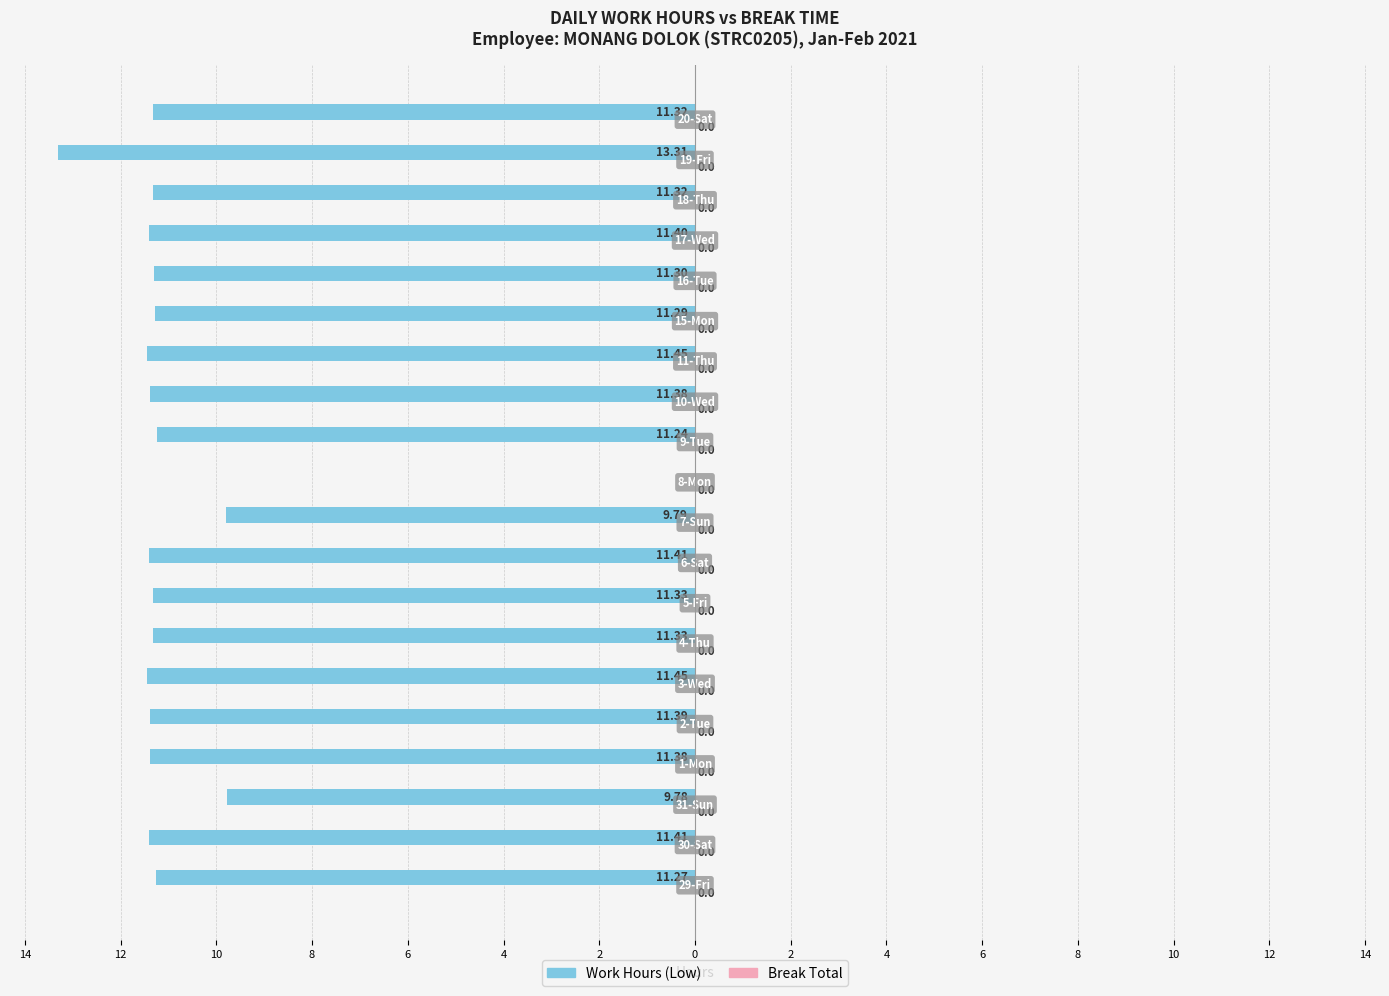

Are the bars grouped side by side (vs. stacked)?

No